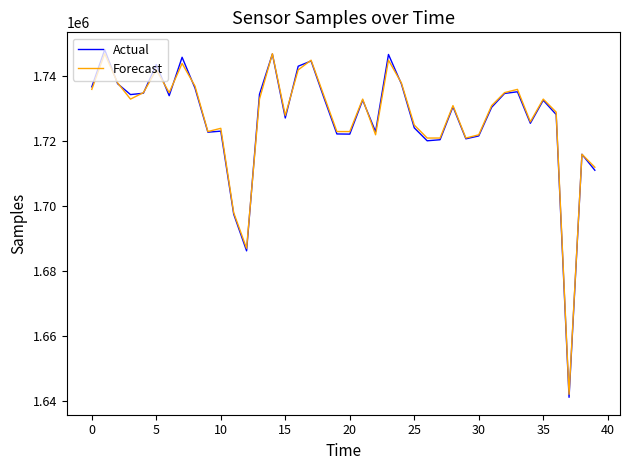

Which series has the largest range (max minus min)?

Actual